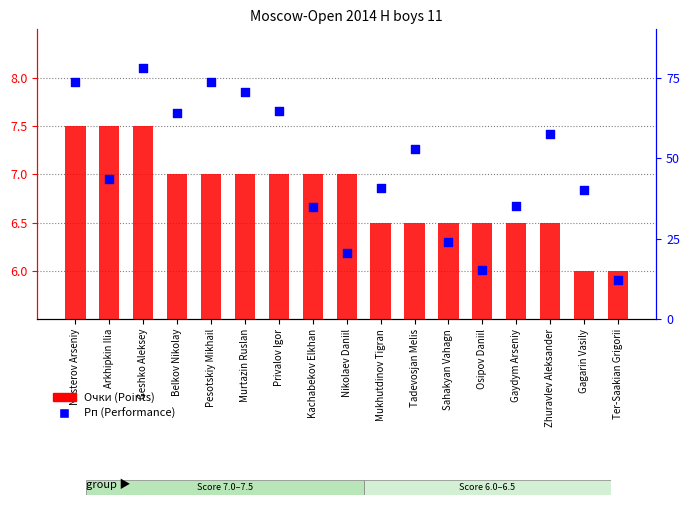

At how many categories does at least one series exceed 1644?

1